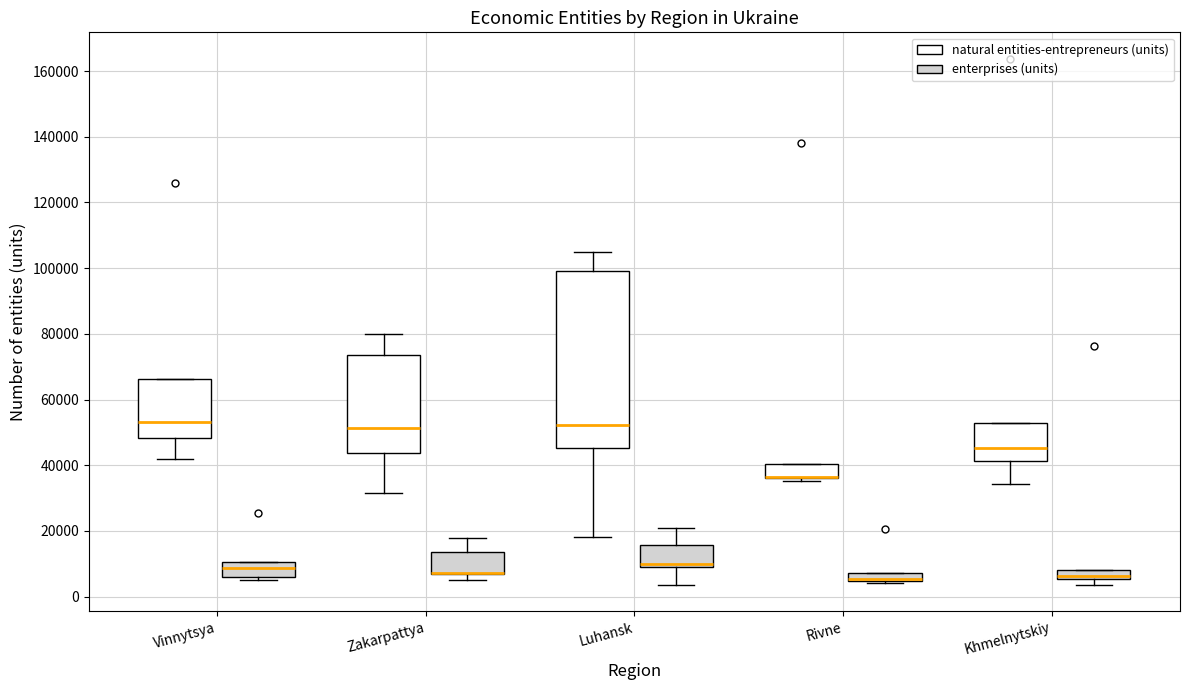

Which box is the tallest, from its lower edge to its upper edge?

Luhansk (natural entities-entrepreneurs (units))